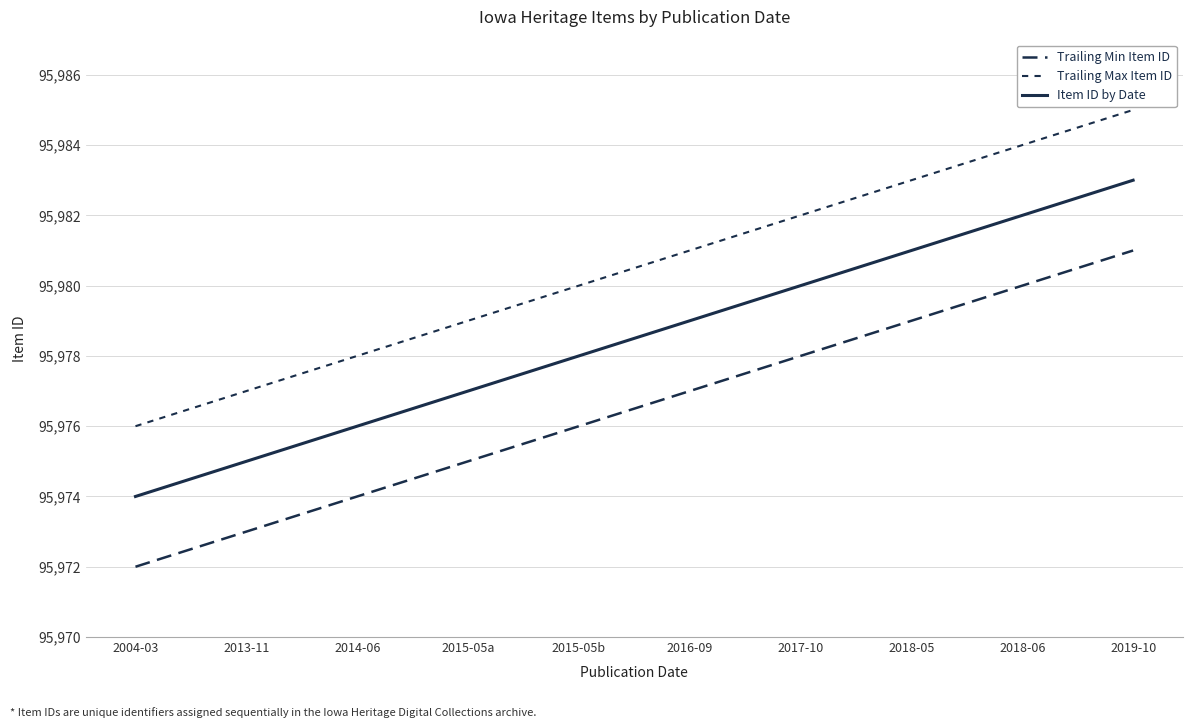

Is this an area chart (filled region under the line)?

No